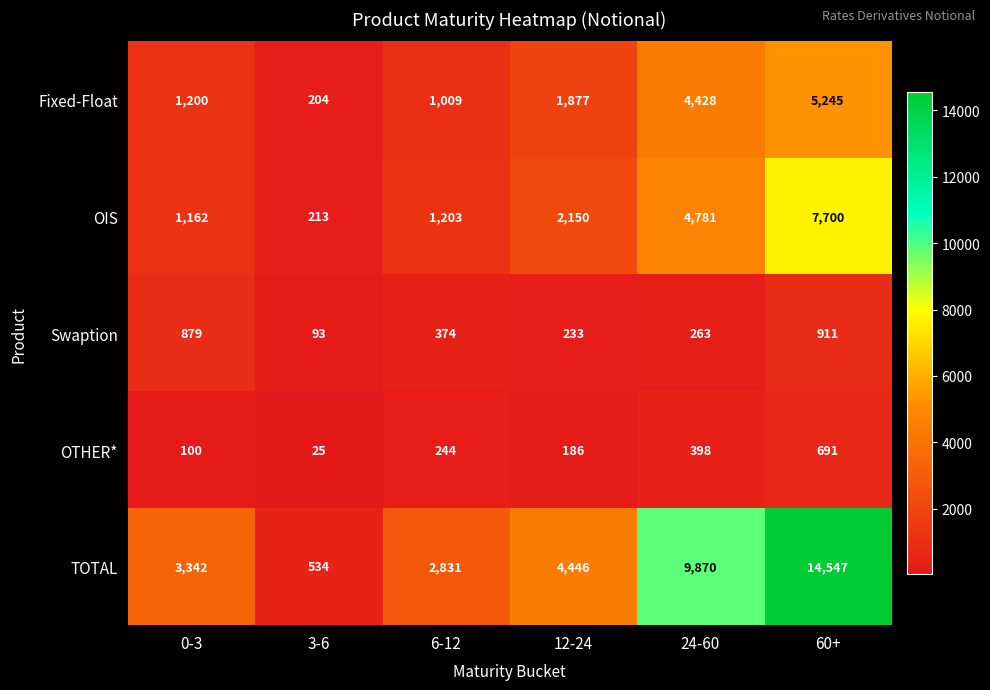

What is the difference between the maximum and minimum values in the Fixed-Float series?

5041